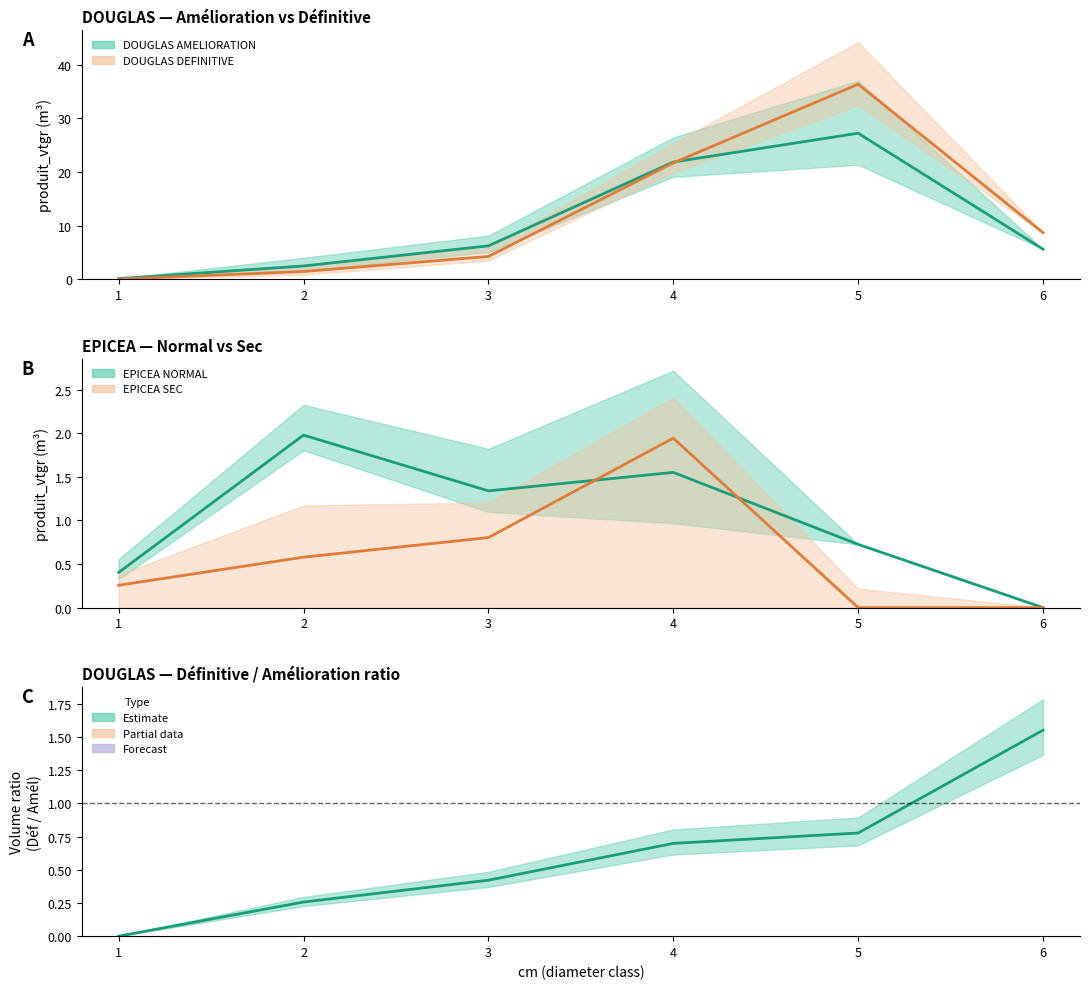

List the series in order of their peak value, lowest first.

DEF / AMEL ratio, EPICEA SEC, EPICEA NORMAL, DOUGLAS, DOUGLAS_DEF